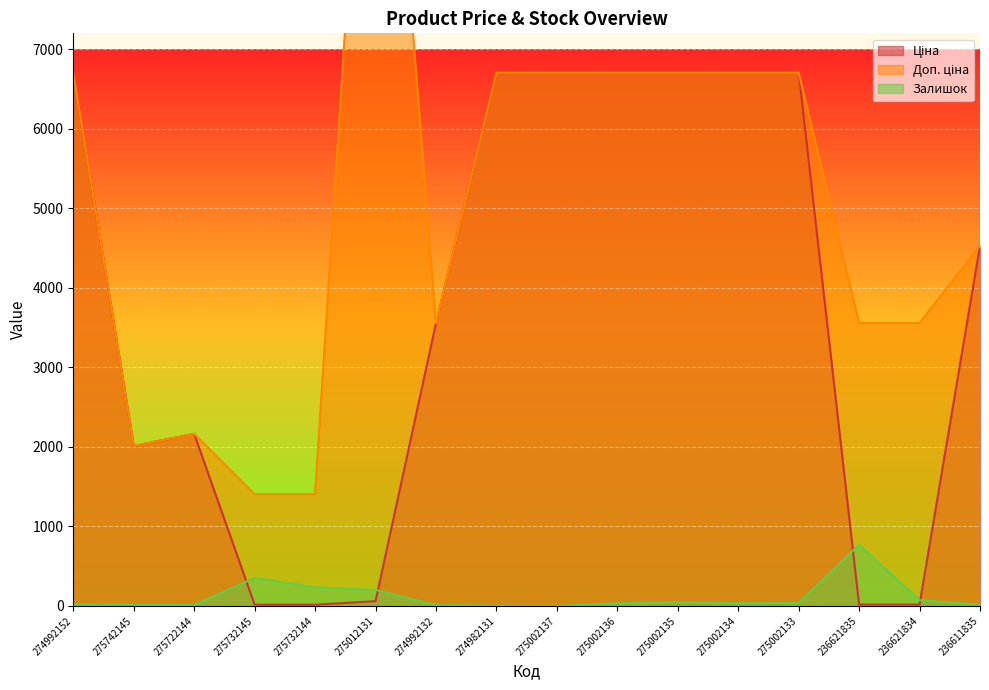

Reading left to right, extract all data points from this chart.

Ціна: 274992152=6705.7	275742145=2009.6	275722144=2163.4	275732145=14.0	275732144=14.0	275012131=58.5	274992132=3554.0	274982131=6705.7	275002137=6705.7	275002136=6705.7	275002135=6705.7	275002134=6705.7	275002133=6705.7	236621835=15.8	236621834=15.8	236611835=4528.2
Доп. ціна: 274992152=6705.7	275742145=2009.6	275722144=2163.4	275732145=1403.0	275732144=1403.0	275012131=13171.5	274992132=3554.0	274982131=6705.7	275002137=6705.7	275002136=6705.7	275002135=6705.7	275002134=6705.7	275002133=6705.7	236621835=3557.0	236621834=3557.0	236611835=4528.0
Залишок: 274992152=24.0	275742145=11.0	275722144=9.0	275732145=353.0	275732144=232.0	275012131=200.0	274992132=9.0	274982131=2.0	275002137=0.0	275002136=32.0	275002135=47.0	275002134=33.0	275002133=35.0	236621835=769.0	236621834=71.0	236611835=15.0